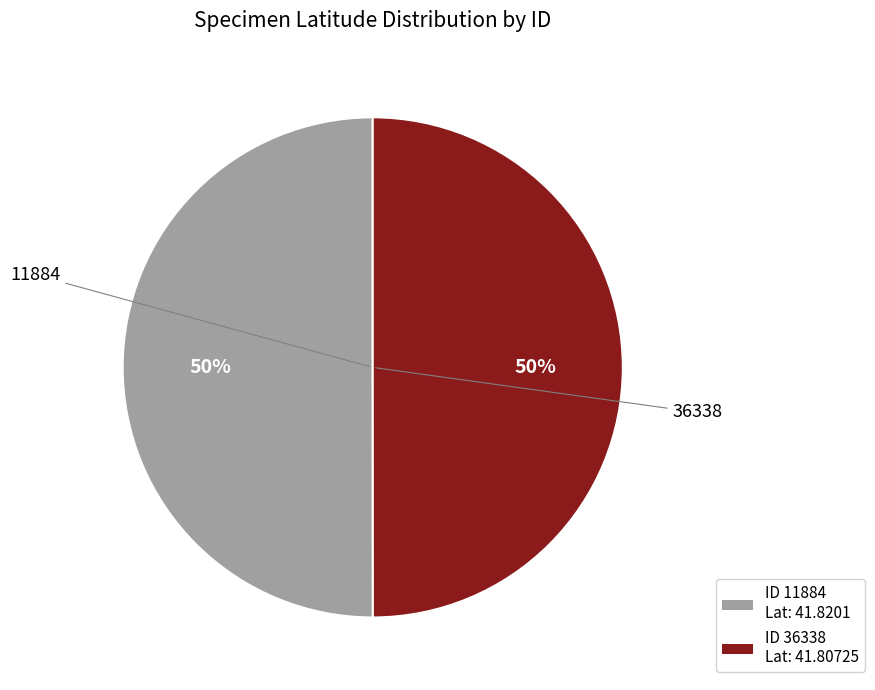

To the nearest percent, what is the average slice percentage?

50%